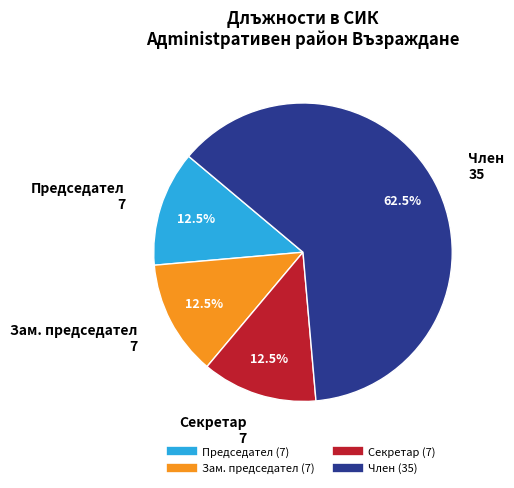

Is there a majority slice in this chart?

Yes